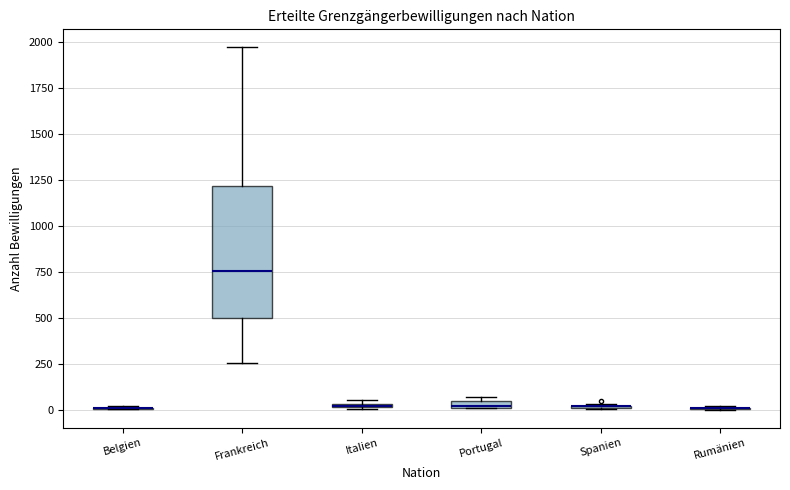

Where does the upper whisker of the box for Frankreich end on the y-axis? The values are not printed on the chart, so give them approximately, as read against the axis.

1950